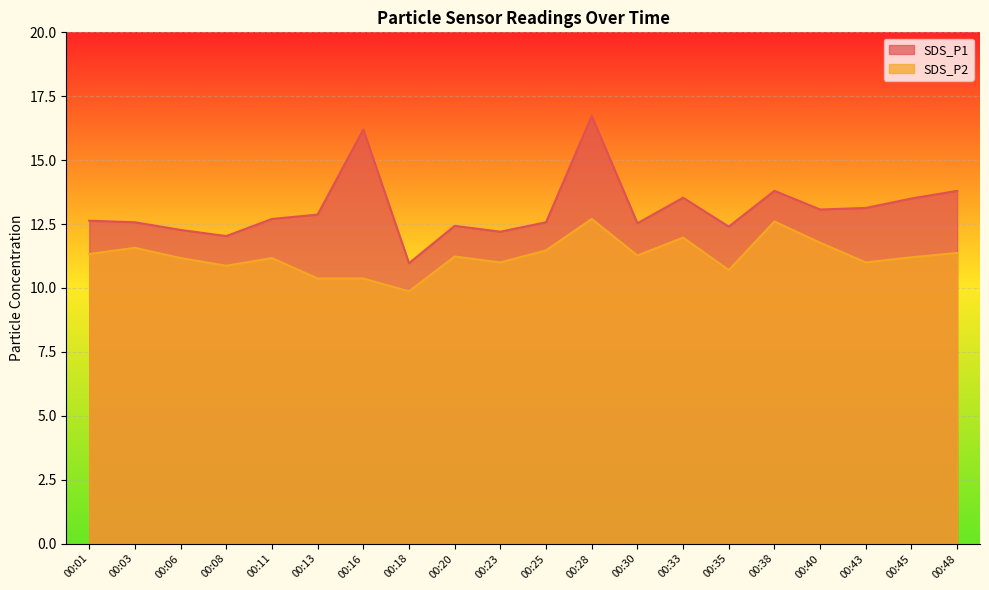

Which series has the largest total across all categories?

SDS_P1